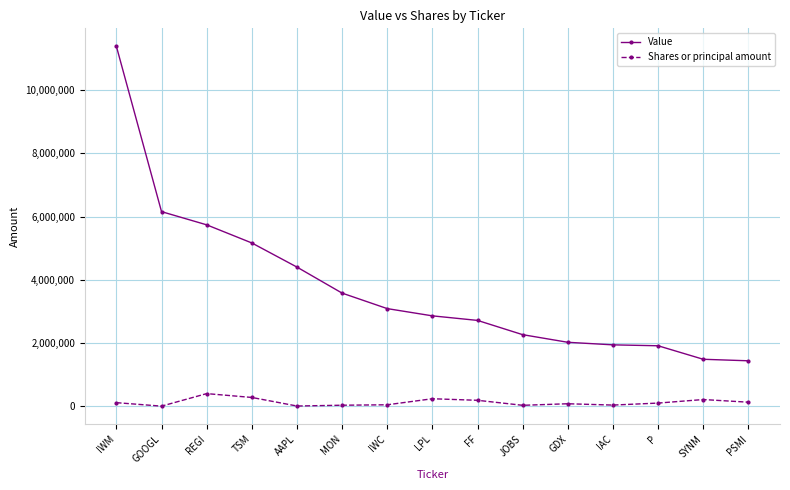

The Value series shows 2020803 at PSMI. True or false?

False